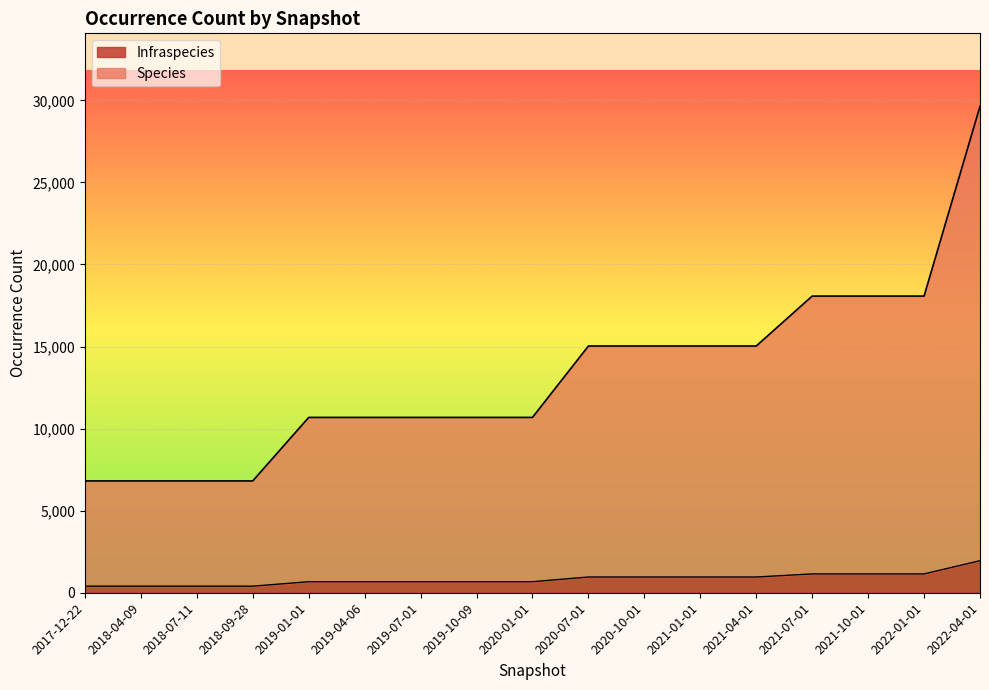

What is the label of the 2nd point from the left?

2018-04-09